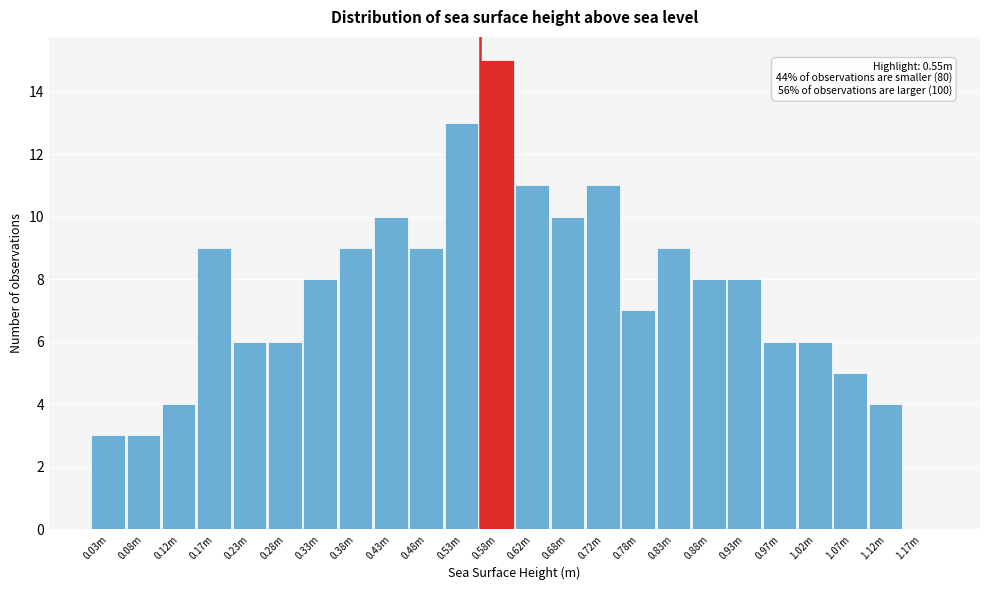

Reading left to right, list all the values displayed in this chart.

0.03m=3	0.08m=3	0.12m=4	0.17m=9	0.23m=6	0.28m=6	0.33m=8	0.38m=9	0.43m=10	0.48m=9	0.53m=13	0.58m=15	0.62m=11	0.68m=10	0.72m=11	0.78m=7	0.83m=9	0.88m=8	0.93m=8	0.97m=6	1.02m=6	1.07m=5	1.12m=4	1.17m=0